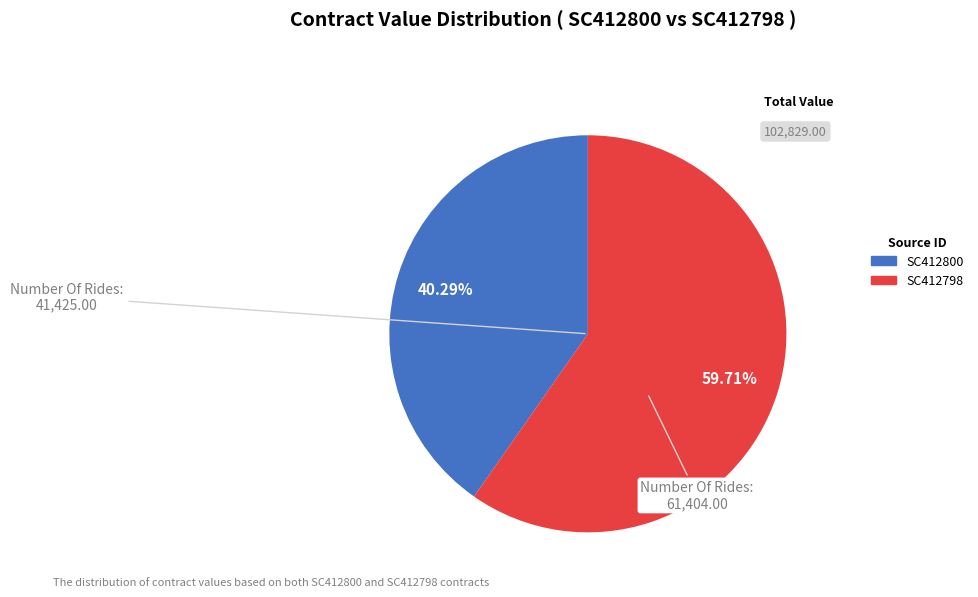

True or false: SC412800 accounts for 50% of the total.

False